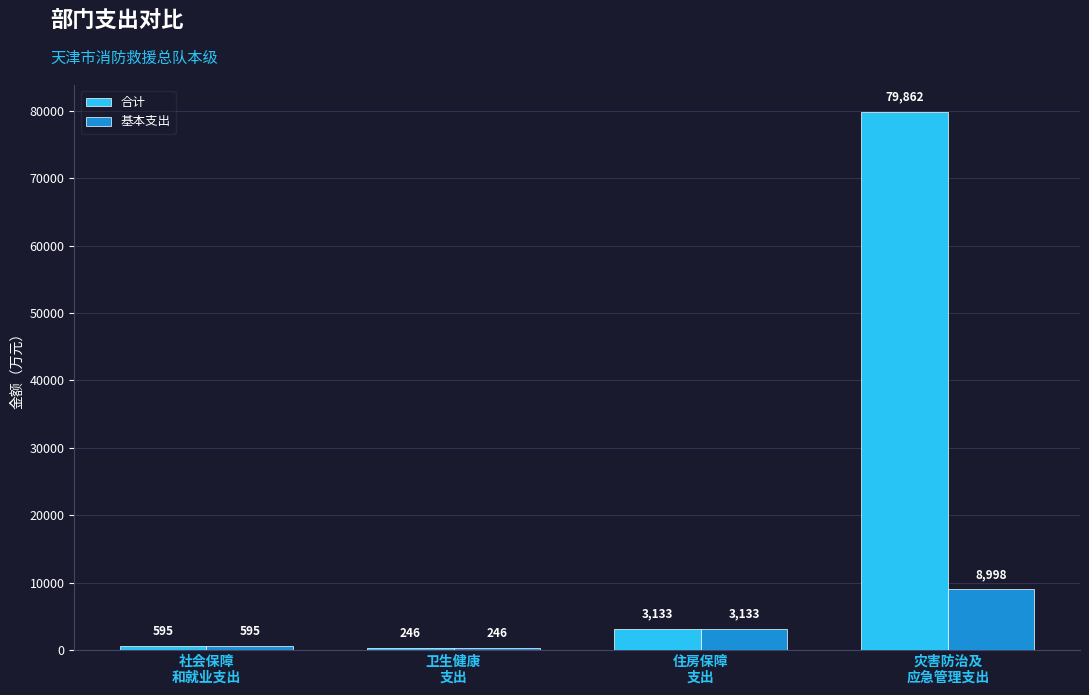

Which series has the largest total across all categories?

合计